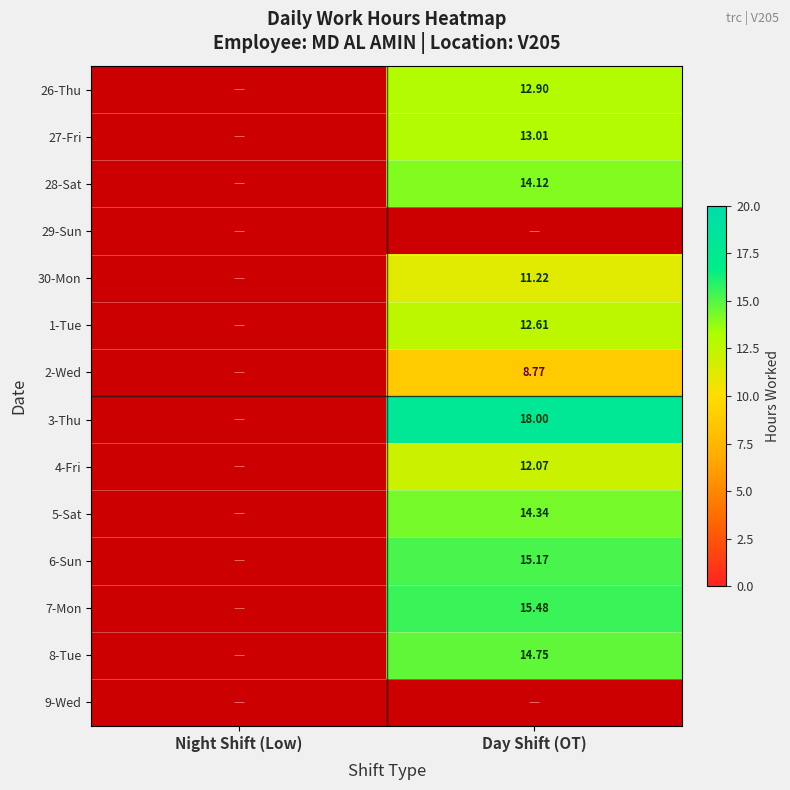

How many data points in 27-Fri are above 13?

1